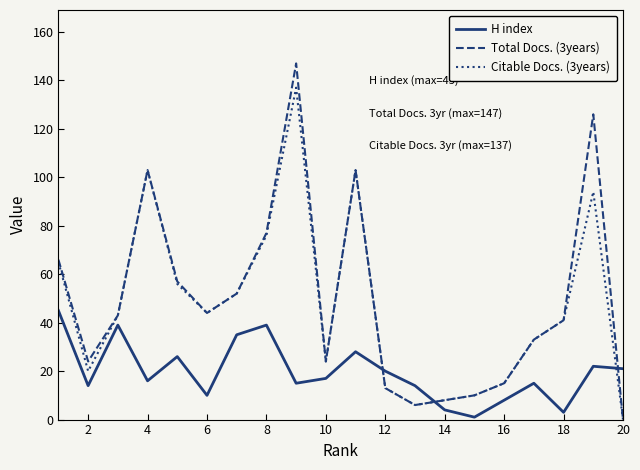

How many interior local valleys does the H index series have?

6